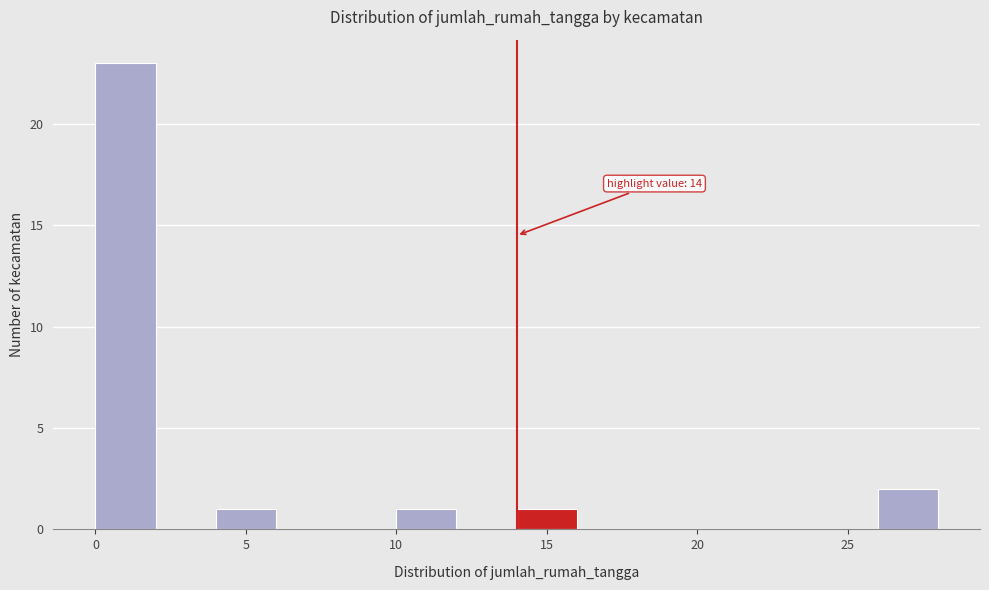

Which range on the x-axis has the tallest bar?

0 to 2